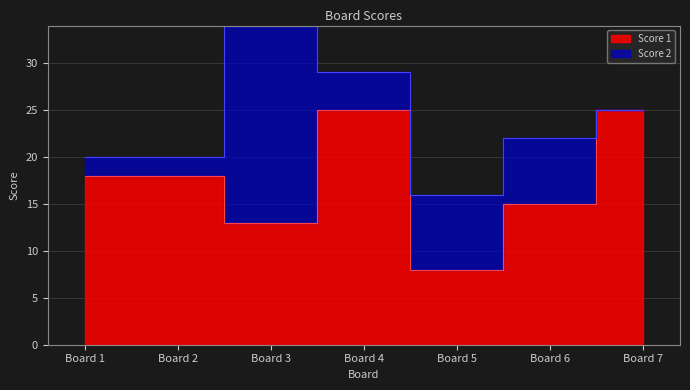

True or false: the data shows 8 at Board 6.

False